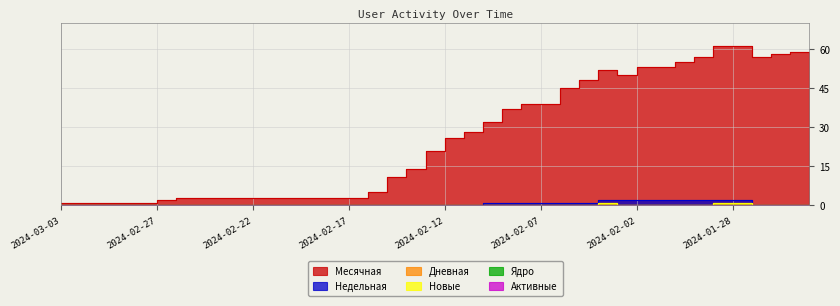

What is the label of the 15th point from the right?

2024-02-07